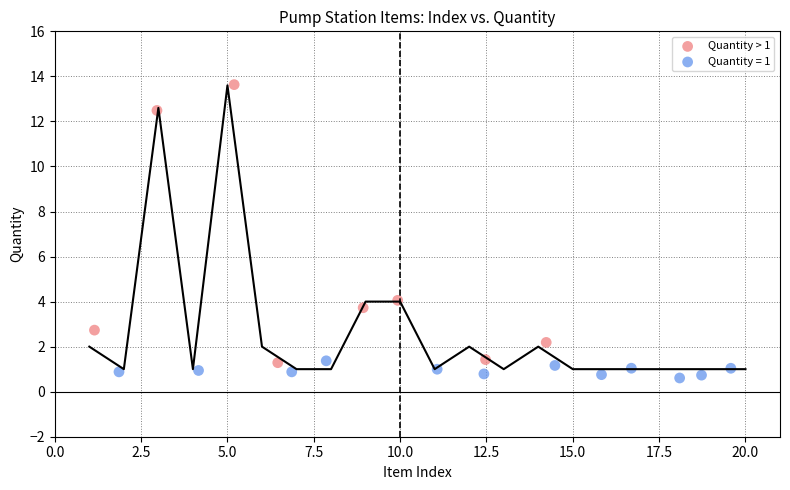

Which series has the largest Y range (max minus min)?

Quantity > 1